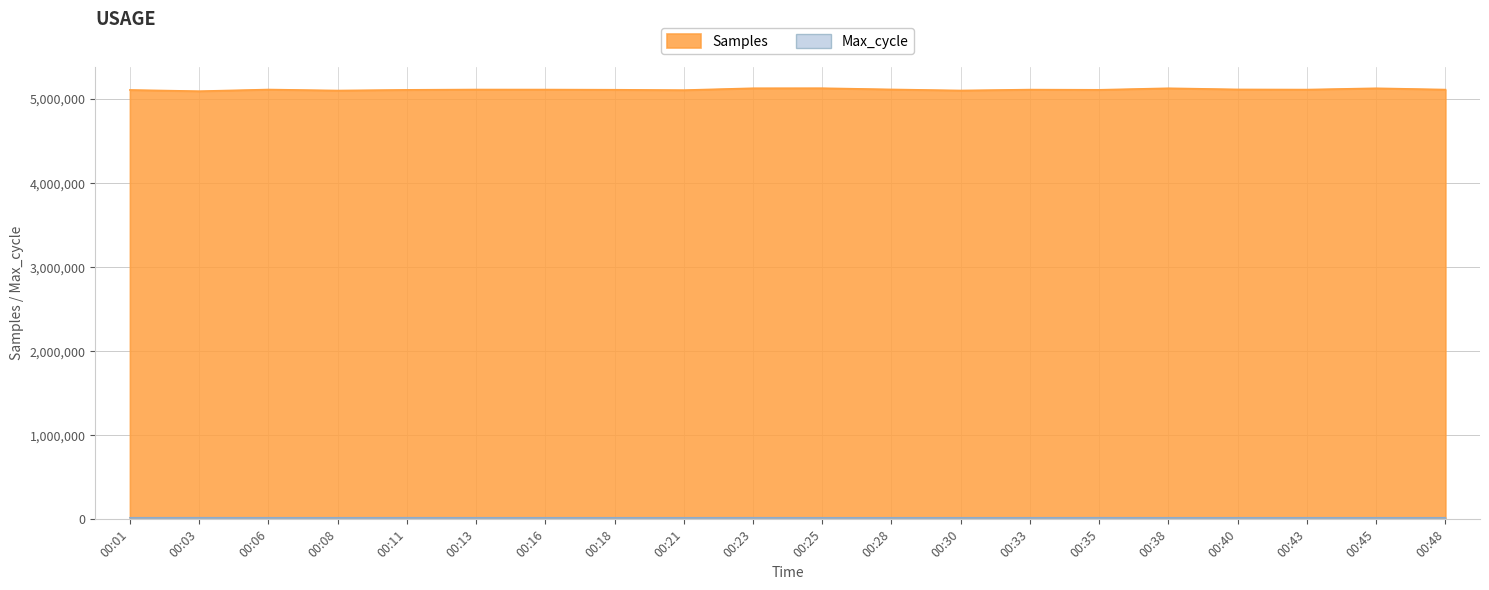

Is it true that Max_cycle equals 34120 at 00:11?

False